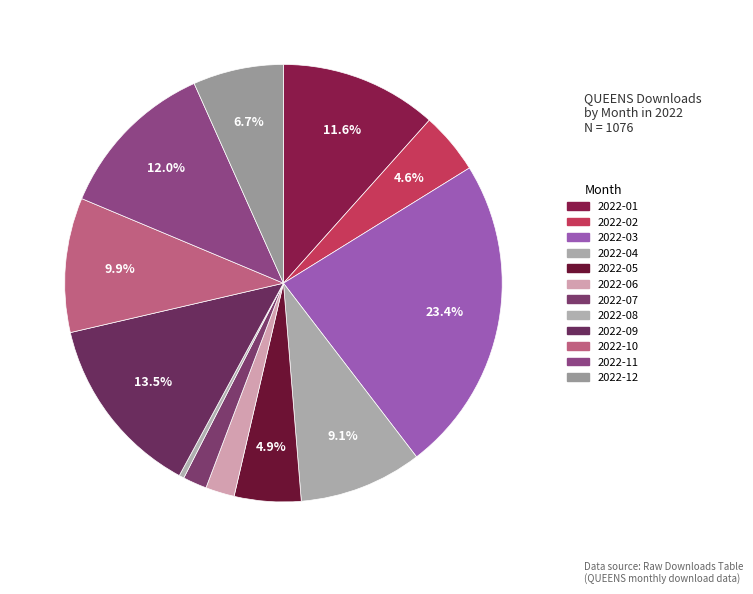

True or false: 2022-02 accounts for 18% of the total.

False